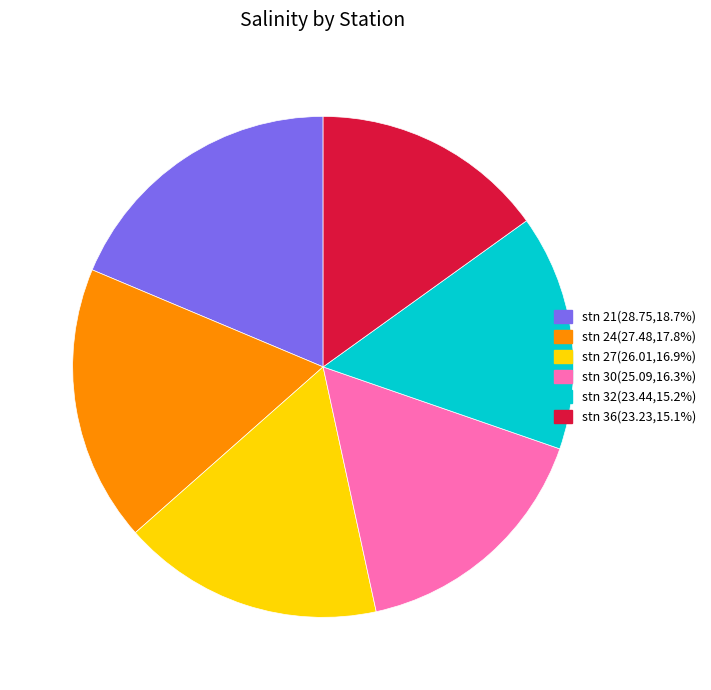

Is the sum of stn 24(27.48,17.8%) and stn 36(23.23,15.1%) greater than half?

No